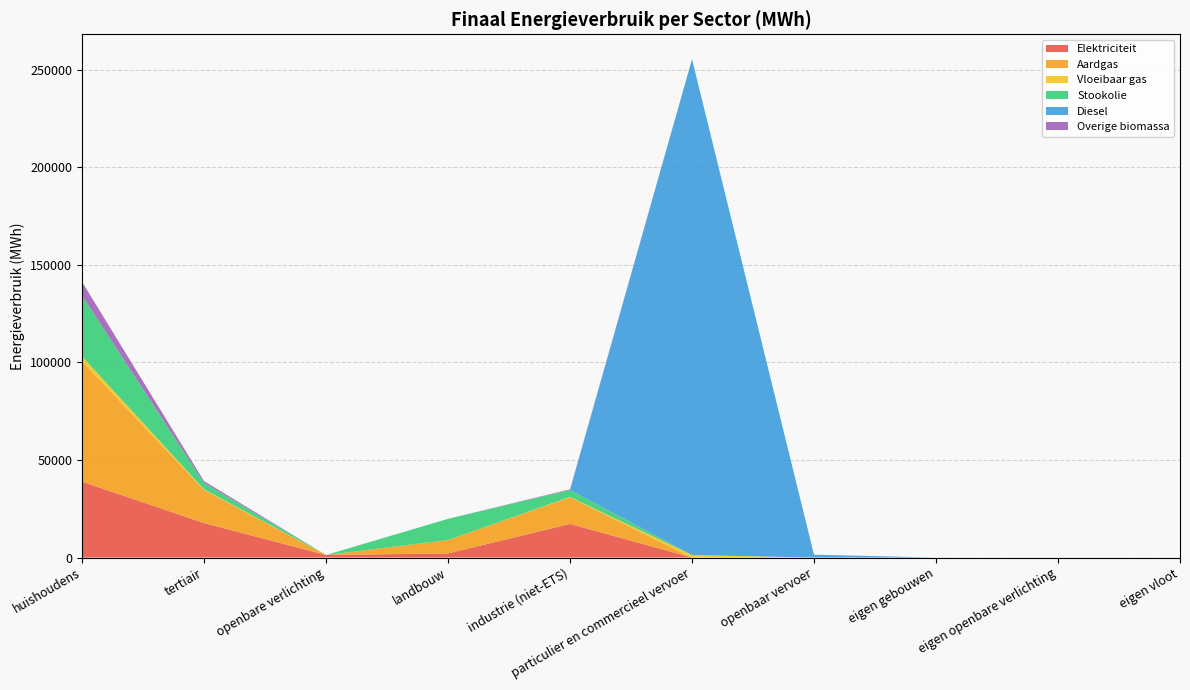

Reading right to left, what are all the values shown in this chart?

Elektriciteit: eigen vloot=0.0	eigen openbare verlichting=0.0	eigen gebouwen=0.0	openbaar vervoer=0.0	particulier en commercieel vervoer=2.1	industrie (niet-ETS)=17212.9	landbouw=2117.1	openbare verlichting=1280.2	tertiair=17674.7	huishoudens=38883.7
Aardgas: eigen vloot=0.0	eigen openbare verlichting=0.0	eigen gebouwen=0.0	openbaar vervoer=0.0	particulier en commercieel vervoer=10.3	industrie (niet-ETS)=13686.8	landbouw=6819.4	openbare verlichting=0.0	tertiair=16934.6	huishoudens=61733.0
Vloeibaar gas: eigen vloot=0.0	eigen openbare verlichting=0.0	eigen gebouwen=0.0	openbaar vervoer=0.0	particulier en commercieel vervoer=1245.2	industrie (niet-ETS)=164.0	landbouw=22.2	openbare verlichting=0.0	tertiair=333.7	huishoudens=2497.4
Stookolie: eigen vloot=0.0	eigen openbare verlichting=0.0	eigen gebouwen=0.0	openbaar vervoer=0.0	particulier en commercieel vervoer=0.0	industrie (niet-ETS)=3592.5	landbouw=10873.8	openbare verlichting=0.0	tertiair=3314.2	huishoudens=31225.2
Diesel: eigen vloot=0.0	eigen openbare verlichting=0.0	eigen gebouwen=0.0	openbaar vervoer=1438.0	particulier en commercieel vervoer=254254.8	industrie (niet-ETS)=0.0	landbouw=0.0	openbare verlichting=0.0	tertiair=0.0	huishoudens=0.0
Overige biomassa: eigen vloot=0.0	eigen openbare verlichting=0.0	eigen gebouwen=0.0	openbaar vervoer=0.0	particulier en commercieel vervoer=0.0	industrie (niet-ETS)=327.5	landbouw=0.0	openbare verlichting=0.0	tertiair=927.9	huishoudens=7022.3